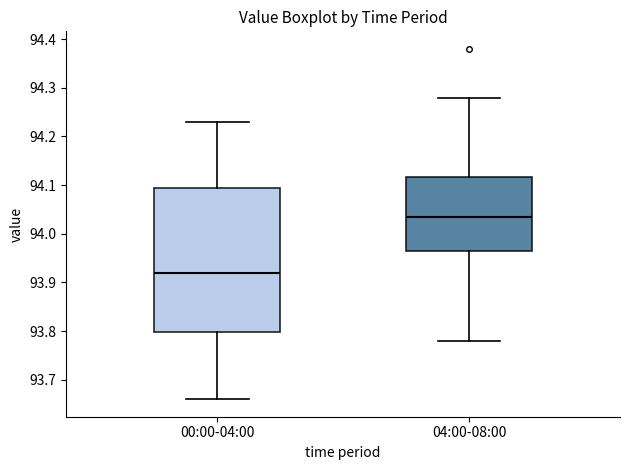

Which box has the lowest median line?

00:00-04:00